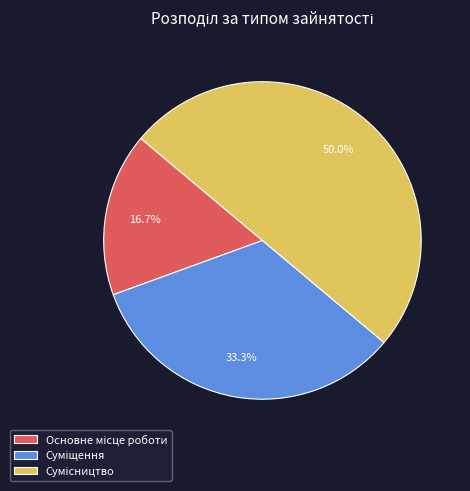

Rank the categories by value from highest to lowest.

Сумісництво, Суміщення, Основне місце роботи